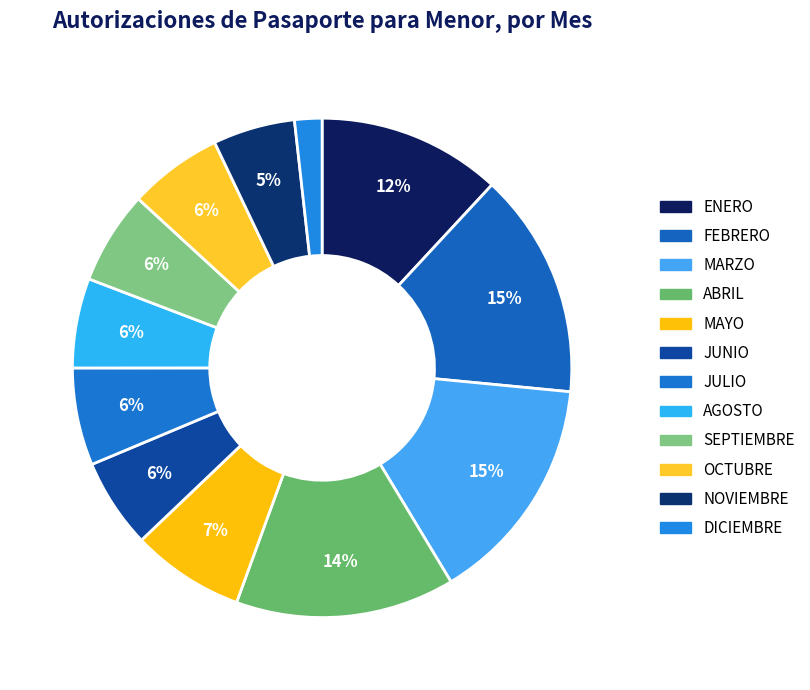

What percentage is the OCTUBRE slice, to the nearest percent?

6%